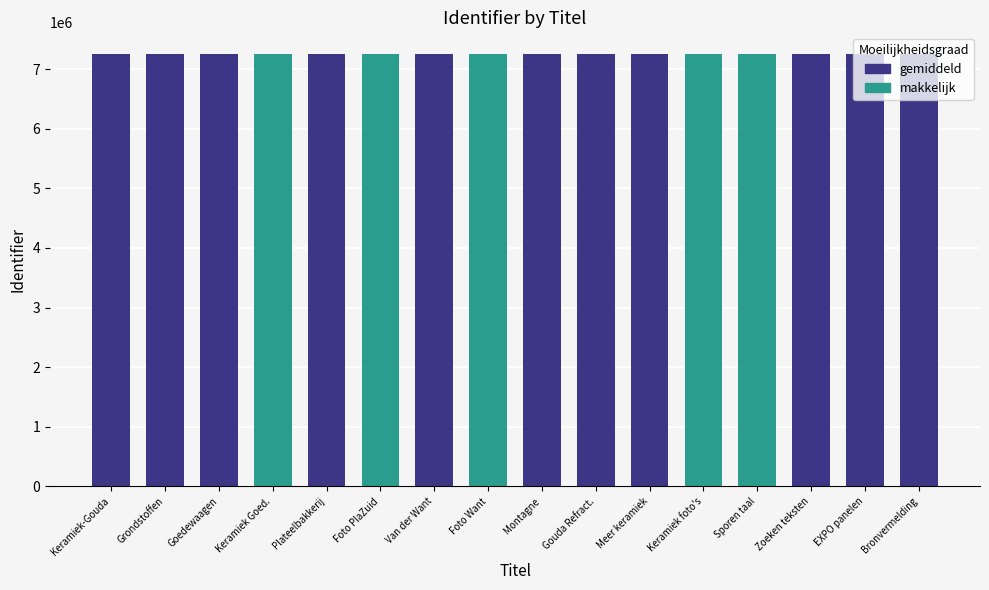

How many series are shown in this chart?

1